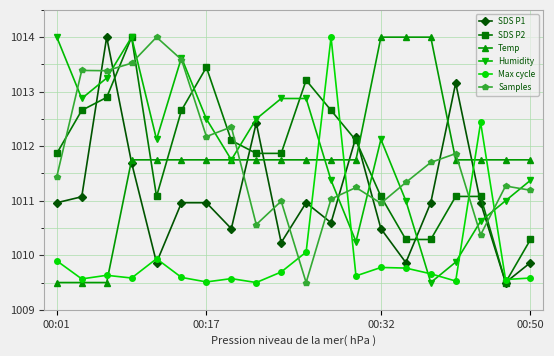

At how many categories does at least one series exceed 1009?

20